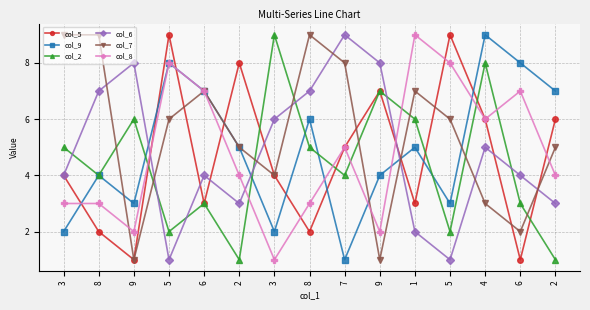

What is the difference between the second highest and minimum values in the col_5 series?

8